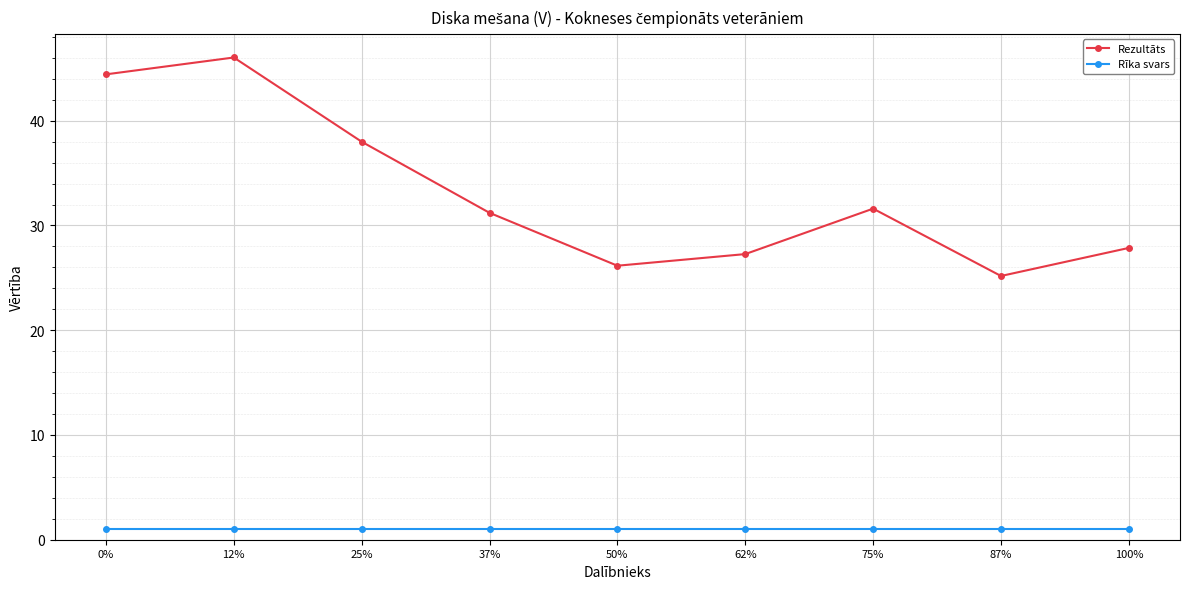

True or false: Rezultāts and Rīka svars cross at least once.

False